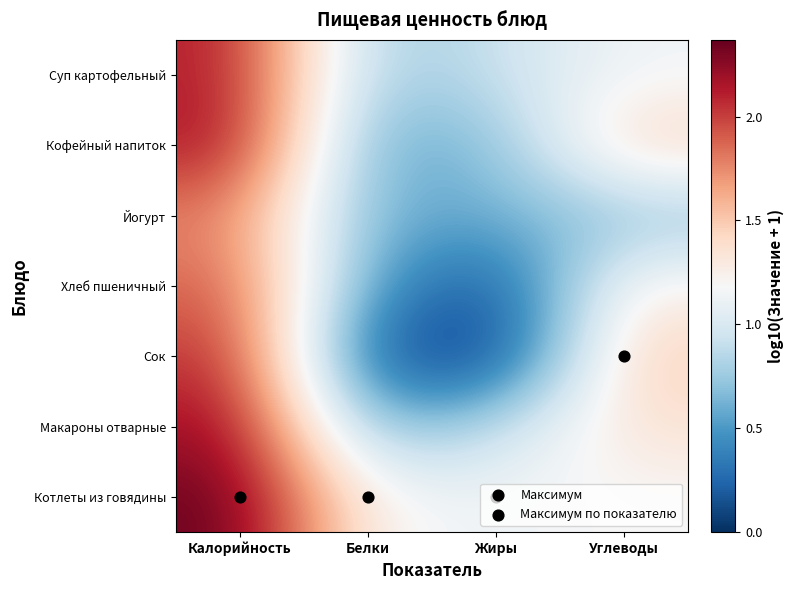

Rank the series by their maximum value, from highest to lowest.

Котлеты из говядины, Макароны отварные, Кофейный напиток, Суп картофельный, Сок, Хлеб пшеничный, Йогурт